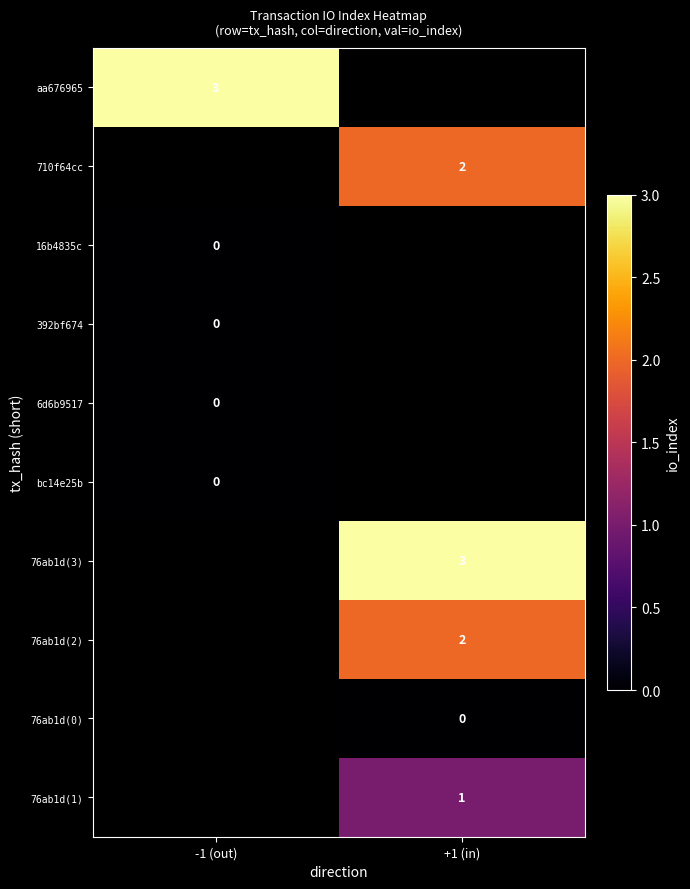

Is the value of 76ab1d(2) at +1 (in) greater than the value of 16b4835c at -1 (out)?

Yes